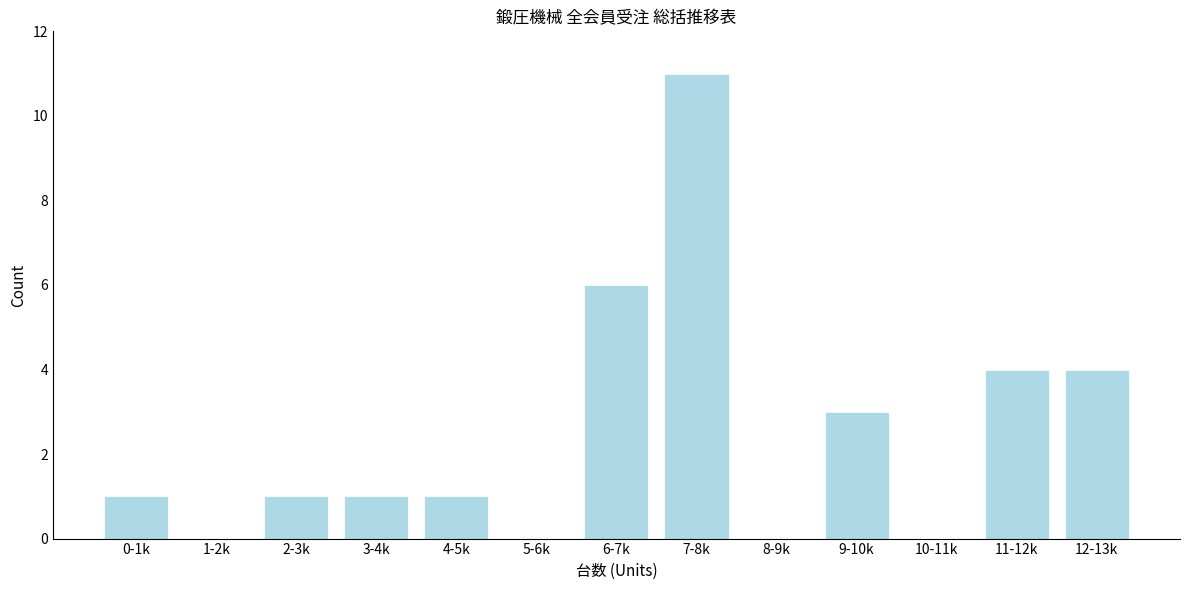

Reading left to right, what are all the values shown in this chart?

0-1k=1	1-2k=0	2-3k=1	3-4k=1	4-5k=1	5-6k=0	6-7k=6	7-8k=11	8-9k=0	9-10k=3	10-11k=0	11-12k=4	12-13k=4